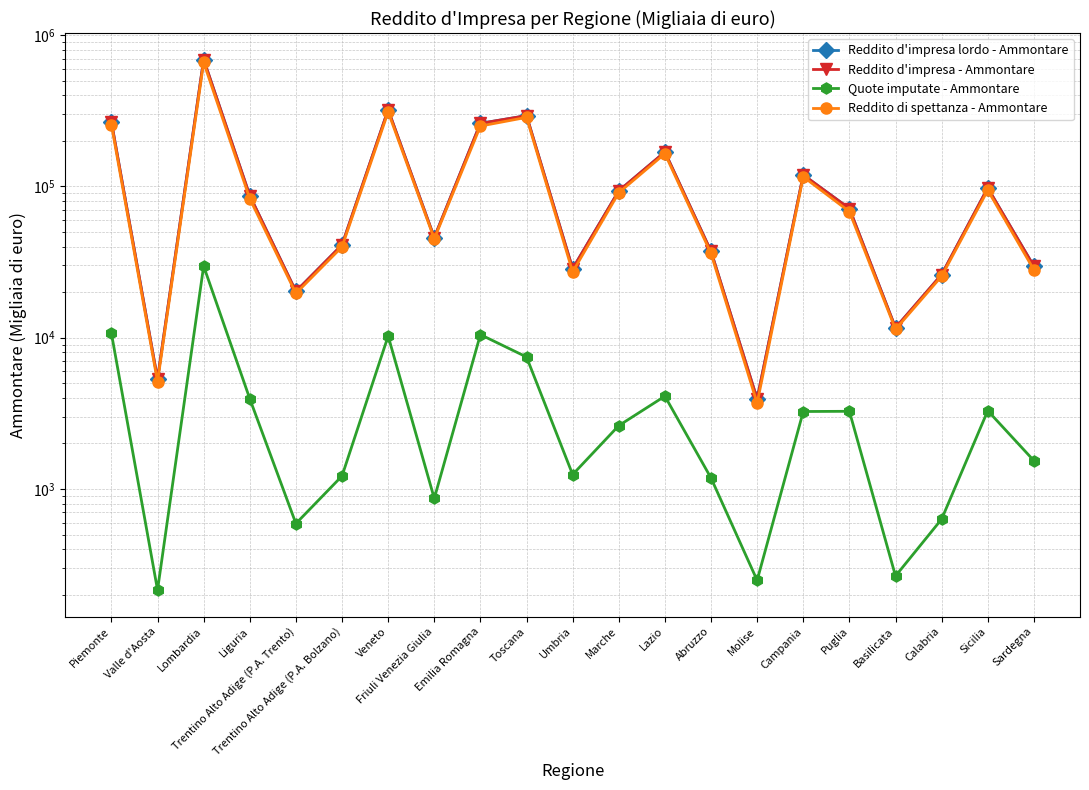

What is the label of the 13th point from the right?

Emilia Romagna